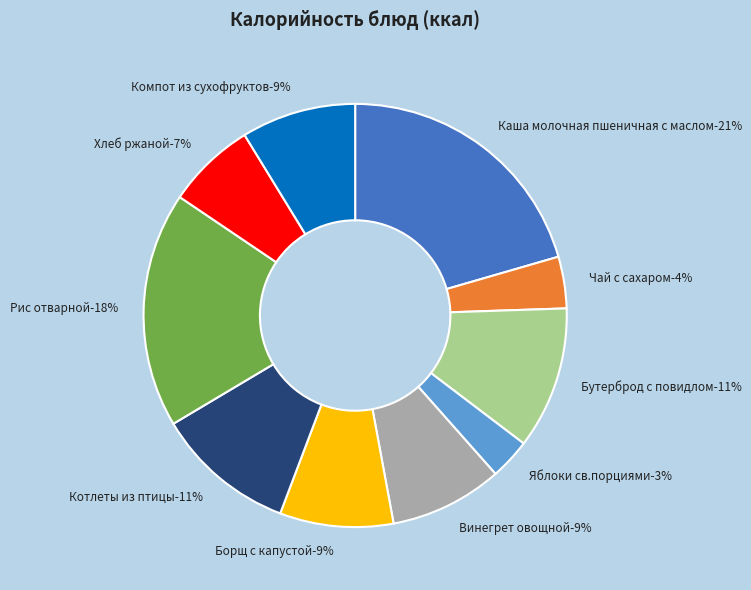

To the nearest percent, what percentage of the pie is Каша молочная пшеничная с маслом?

21%